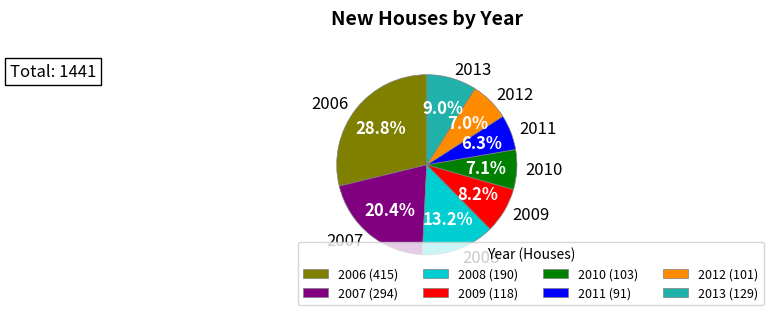

Is it true that 2007 is 20% of the pie?

True